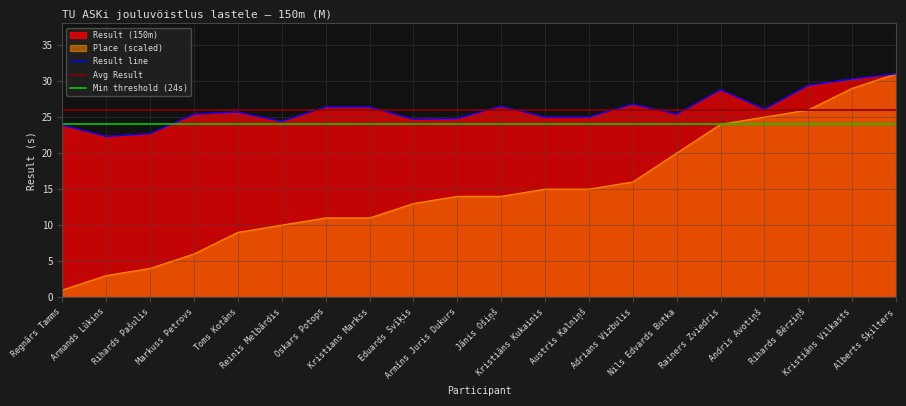

Which series has the widest spread of values?

Place